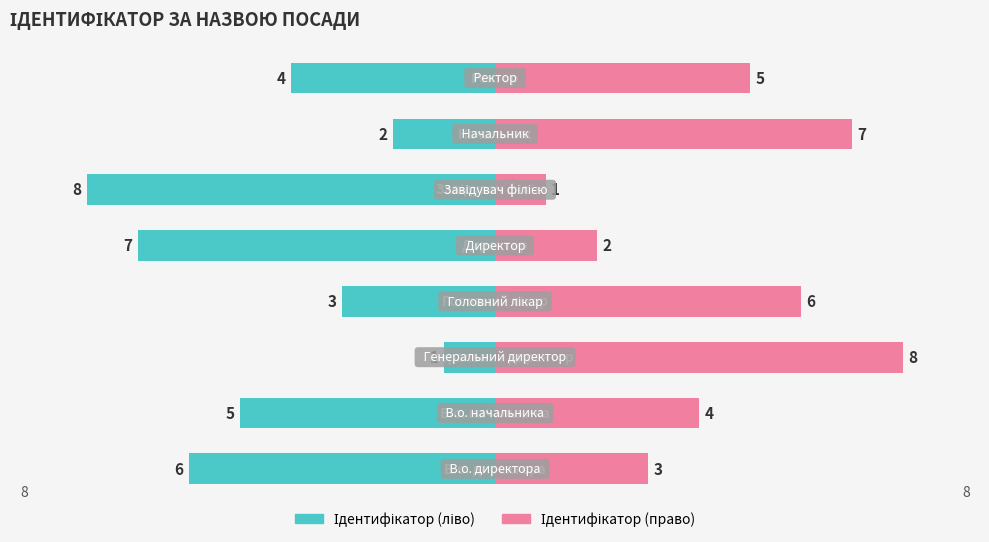

How many bars are there in each group?

2